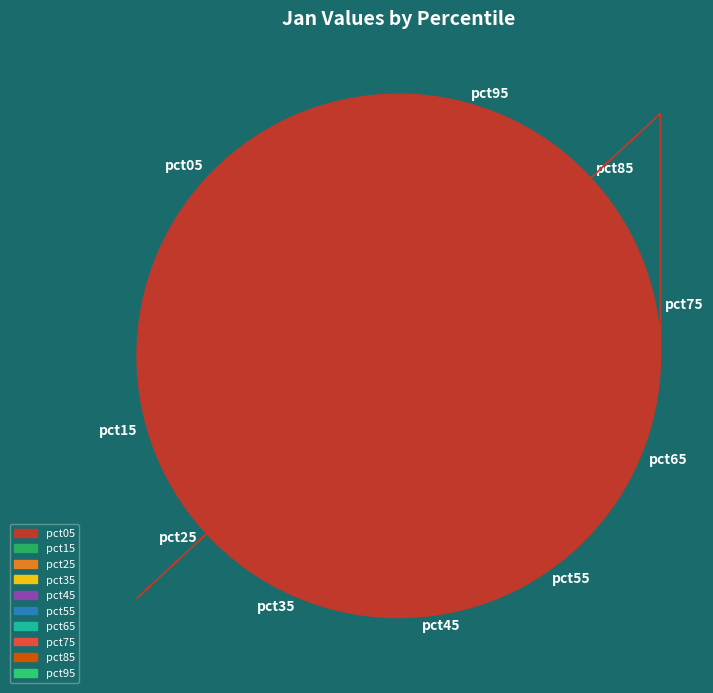

What percentage is the pct65 slice, to the nearest percent?

9%